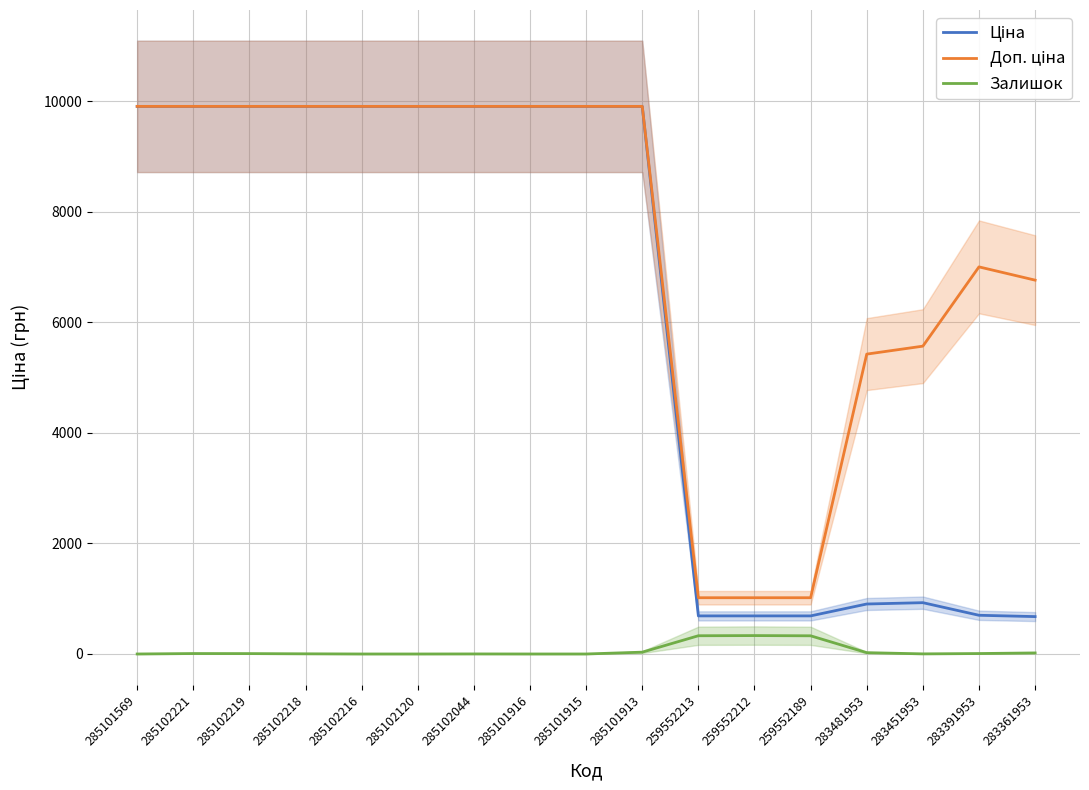

What is the spread (max minus min) of values at 285102044?

9907.5